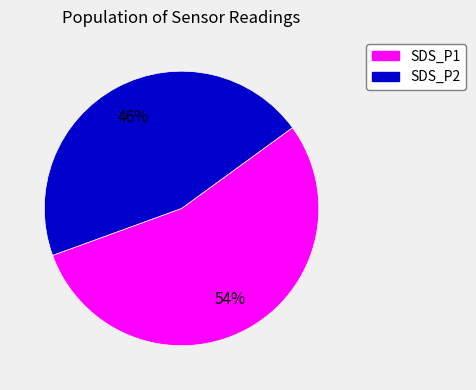

Combined, do SDS_P1 and SDS_P2 account for over 50%?

Yes